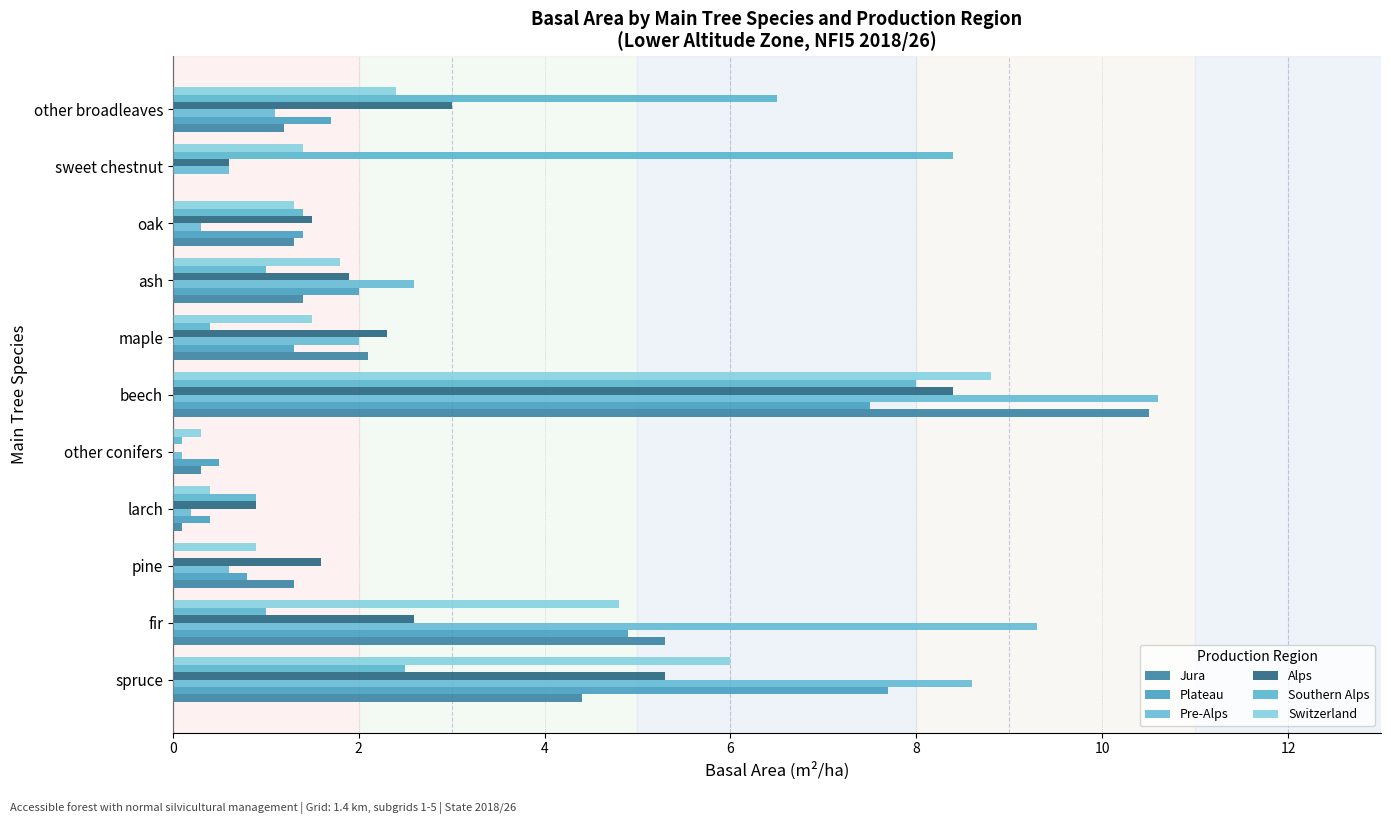

How many positive values does the Plateau series have?

10